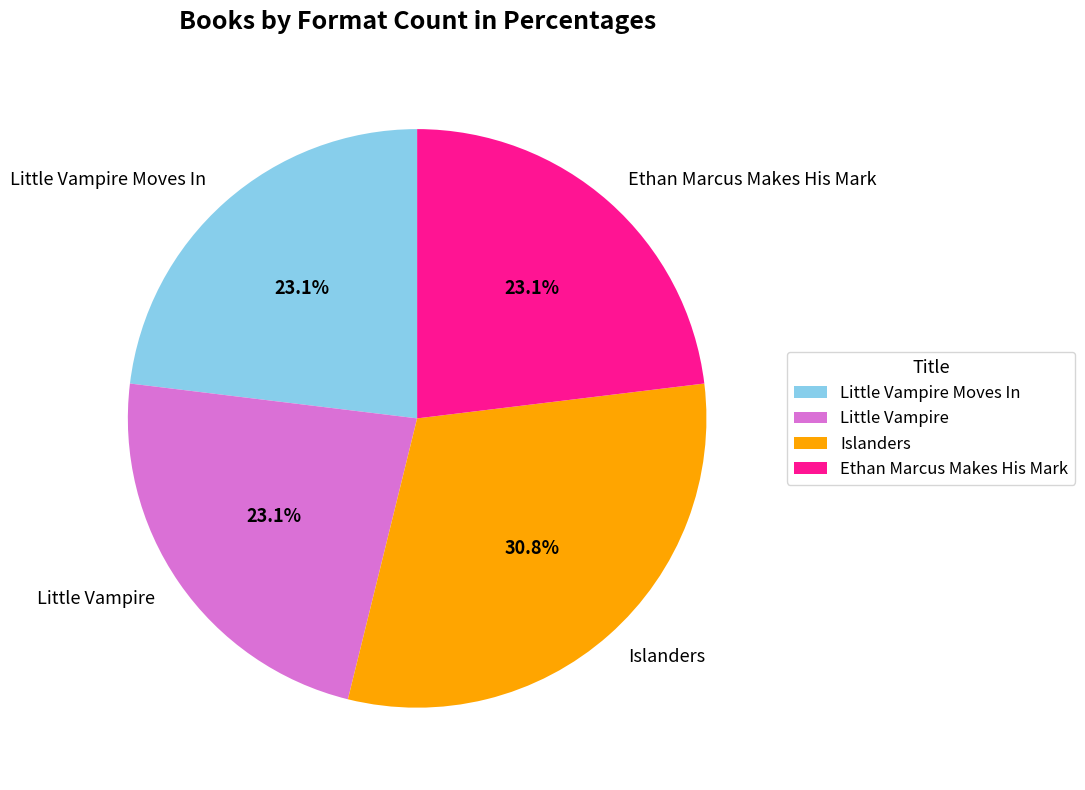

Which slice is the largest?

Islanders